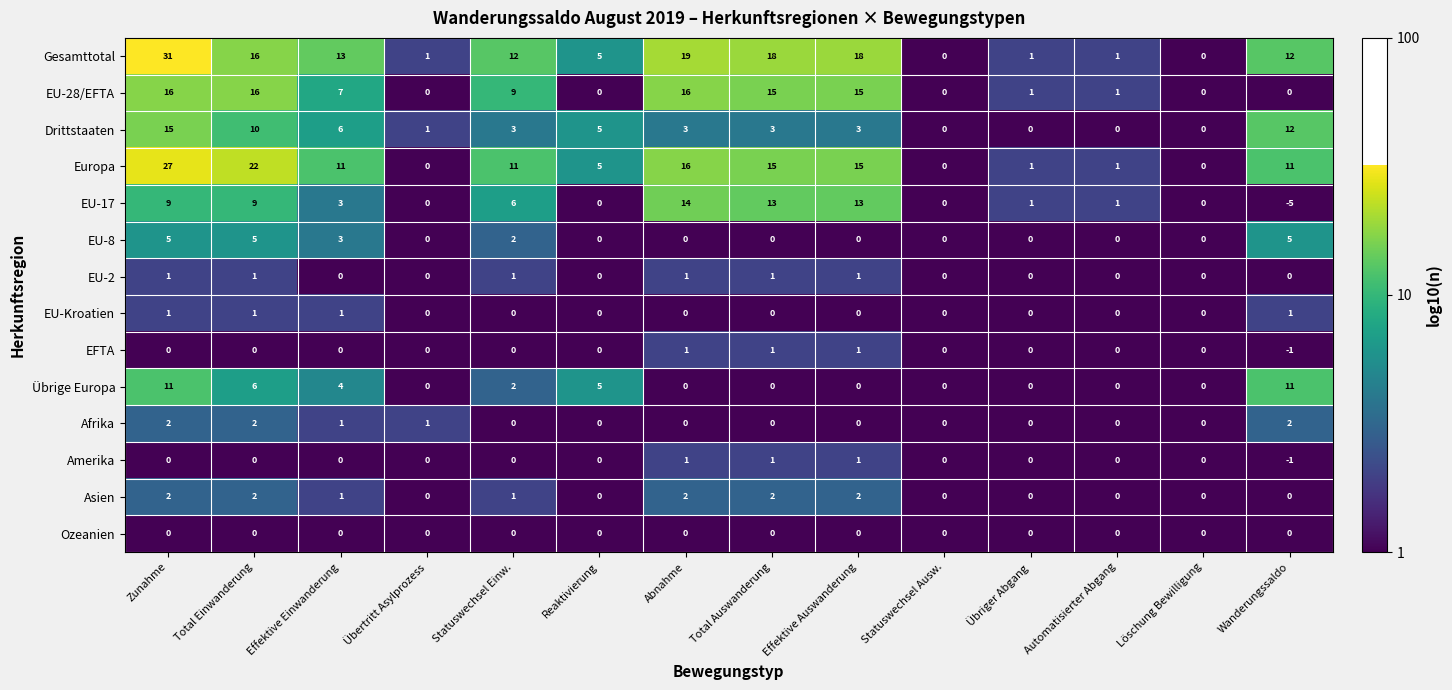

Which category has the lowest value across all series?

Wanderungssaldo